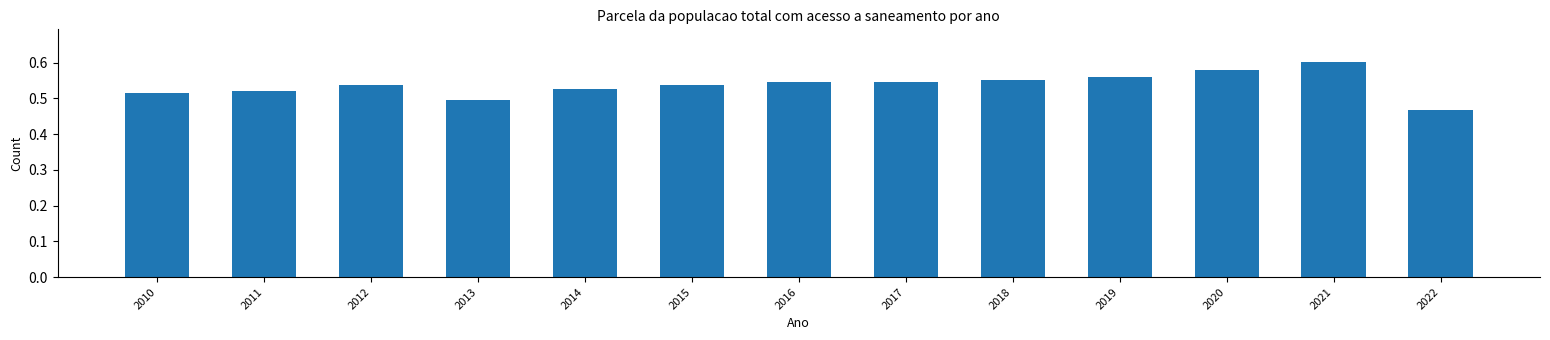

What is the difference between the second highest and second lowest values?

0.1